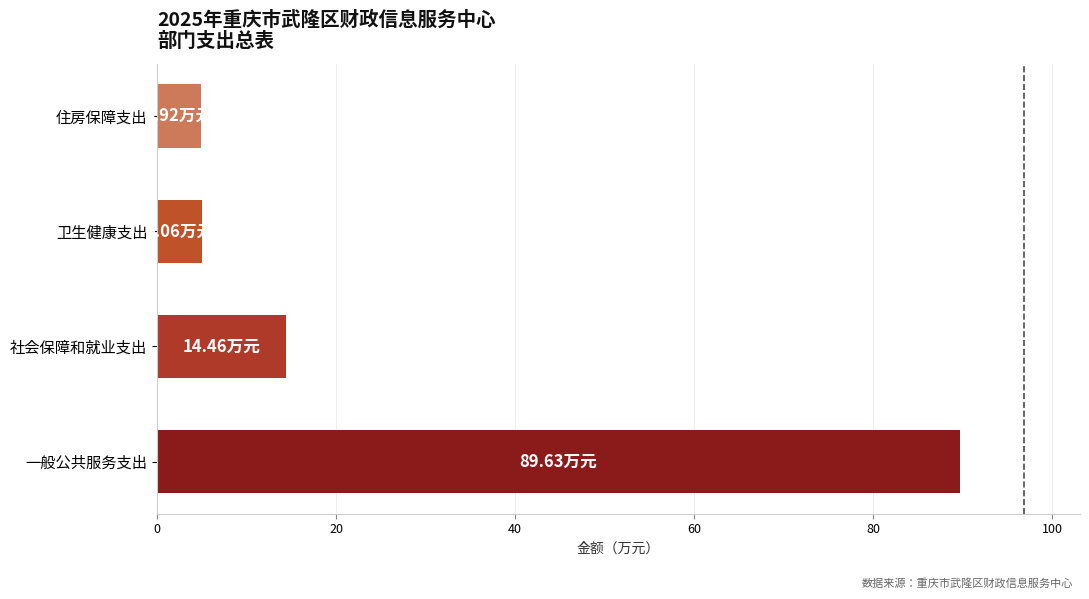

How many values exceed 14?

2